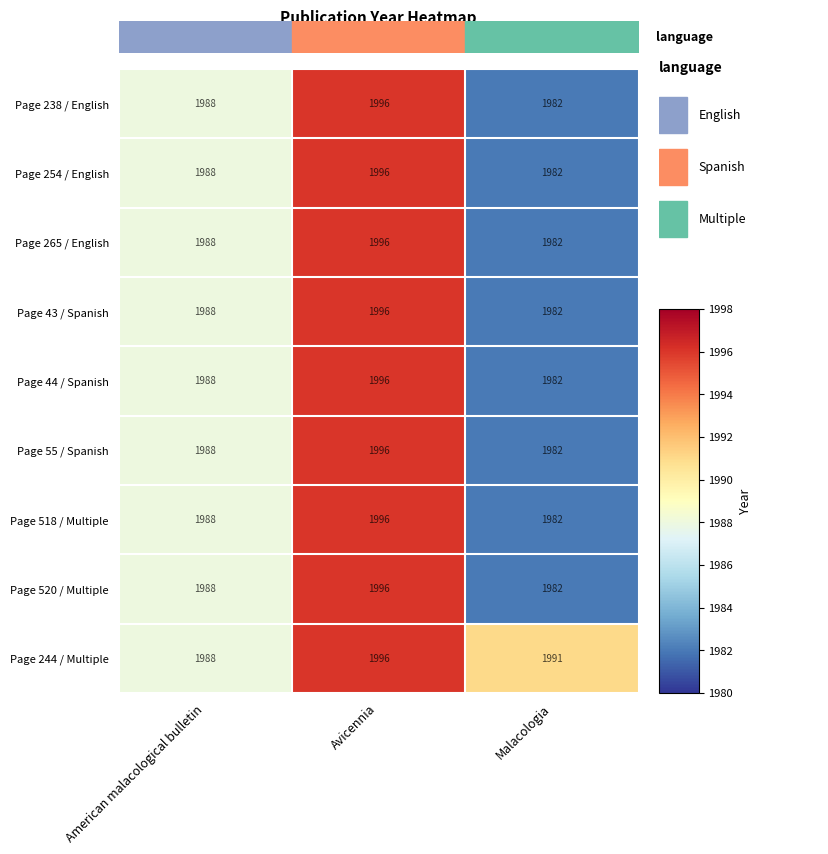

Reading left to right, extract all data points from this chart.

Page 238 / English: American malacological bulletin=1988	Avicennia=1996	Malacologia=1982
Page 254 / English: American malacological bulletin=1988	Avicennia=1996	Malacologia=1982
Page 265 / English: American malacological bulletin=1988	Avicennia=1996	Malacologia=1982
Page 43 / Spanish: American malacological bulletin=1988	Avicennia=1996	Malacologia=1982
Page 44 / Spanish: American malacological bulletin=1988	Avicennia=1996	Malacologia=1982
Page 55 / Spanish: American malacological bulletin=1988	Avicennia=1996	Malacologia=1982
Page 518 / Multiple: American malacological bulletin=1988	Avicennia=1996	Malacologia=1982
Page 520 / Multiple: American malacological bulletin=1988	Avicennia=1996	Malacologia=1982
Page 244 / Multiple: American malacological bulletin=1988	Avicennia=1996	Malacologia=1991